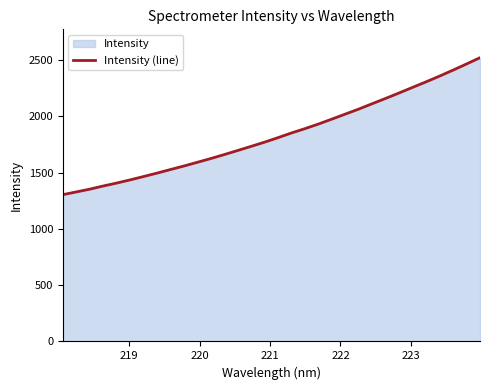

What is the maximum value shown in the chart?

2522.3